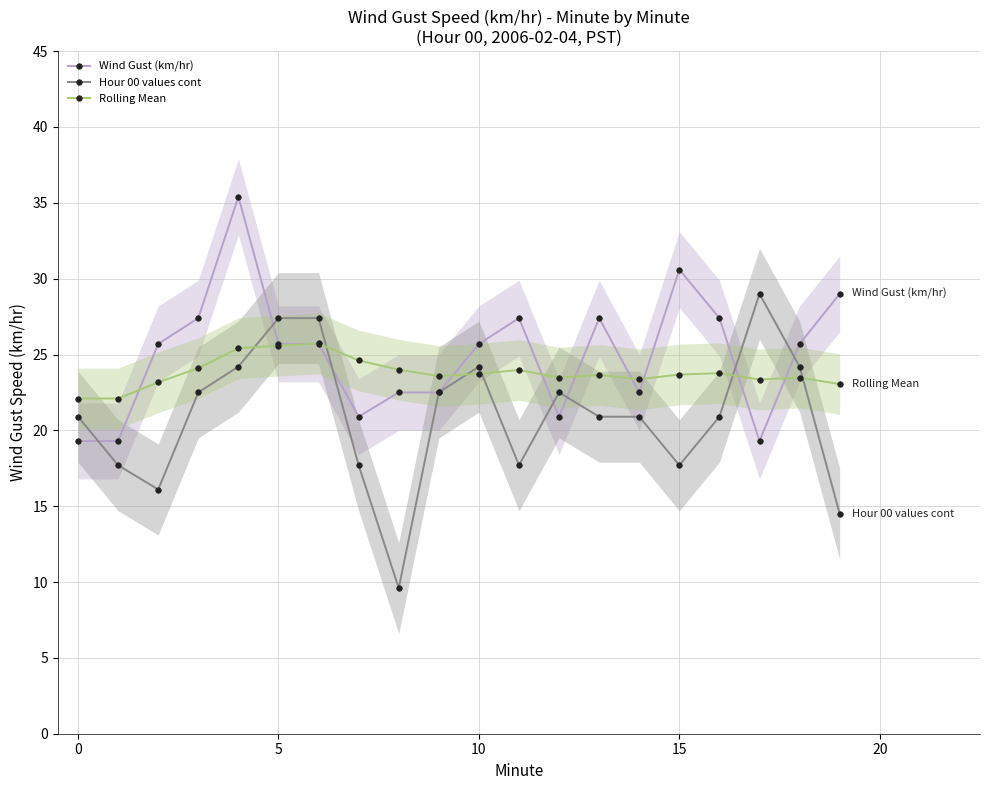

True or false: Hour 00 values cont has more than 1 points higher than both neighbors.

True